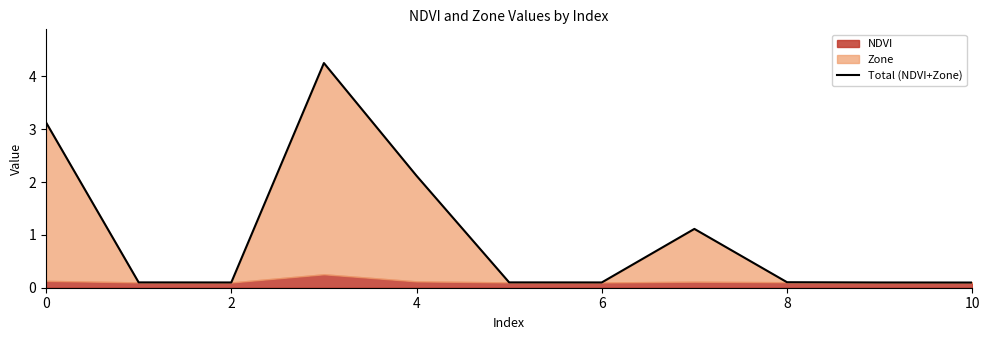

Reading left to right, extract all data points from this chart.

3.1	0.1	0.1	4.3	2.1	0.1	0.1	1.1	0.1	0.1	0.1